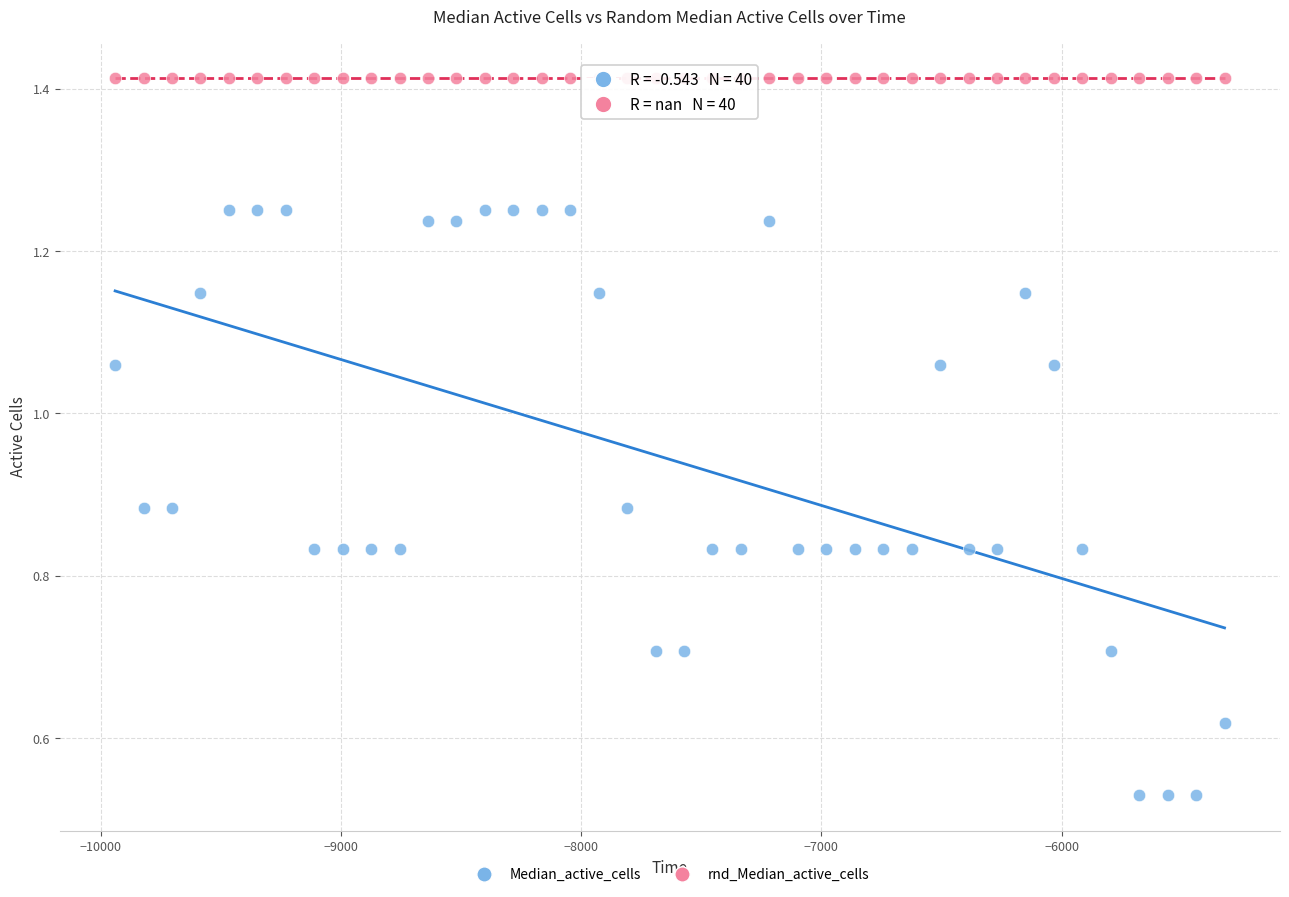

Which series contains the lowest Y value?

Median_active_cells